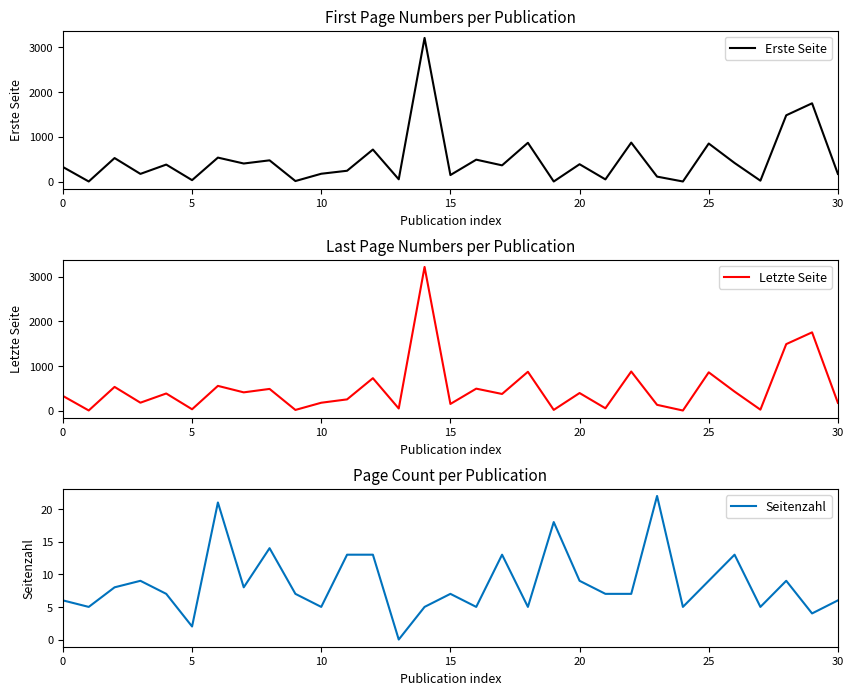

Which series has the largest total across all categories?

Letzte Seite